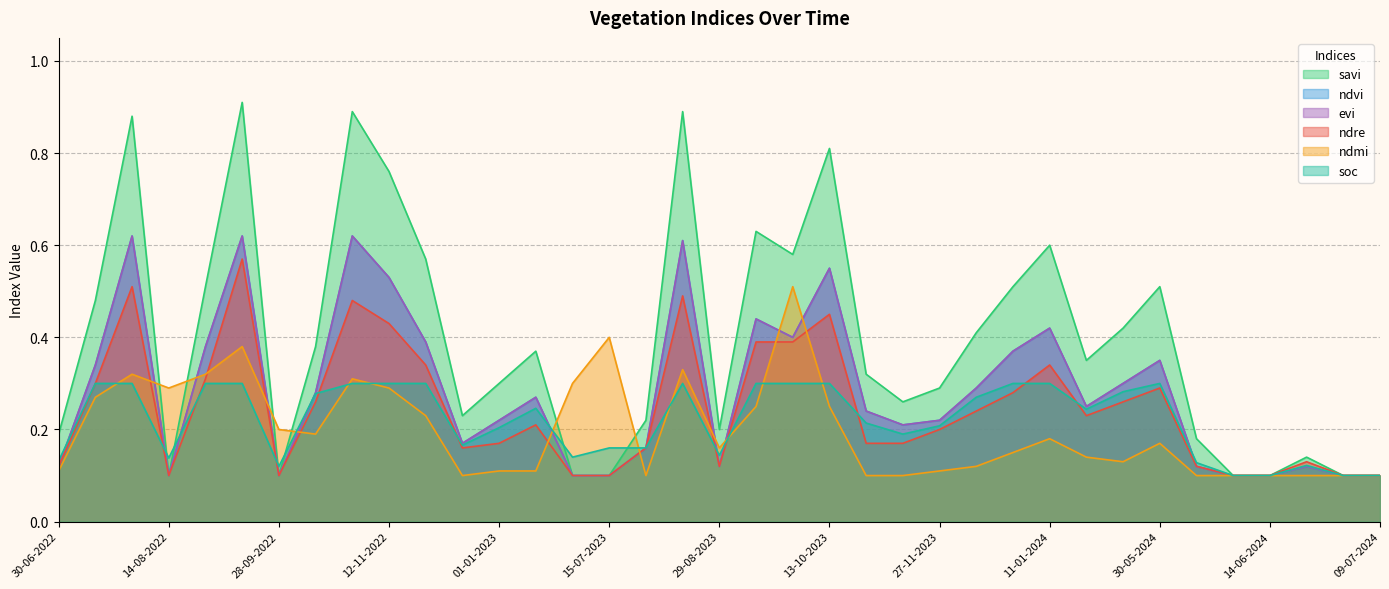

What is the difference between the highest and lowest values at 13-09-2022?

0.6